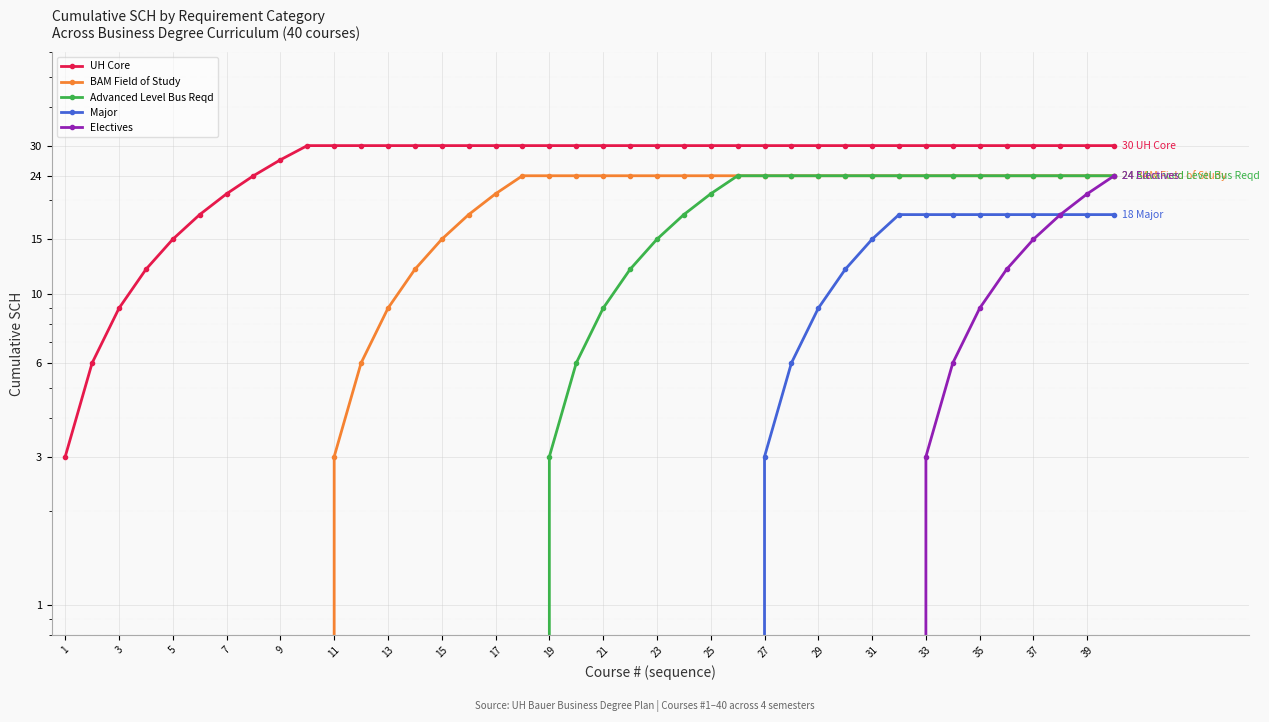

List the series in order of their peak value, lowest first.

Major, BAM Field of Study, Advanced Level Bus Reqd, Electives, UH Core